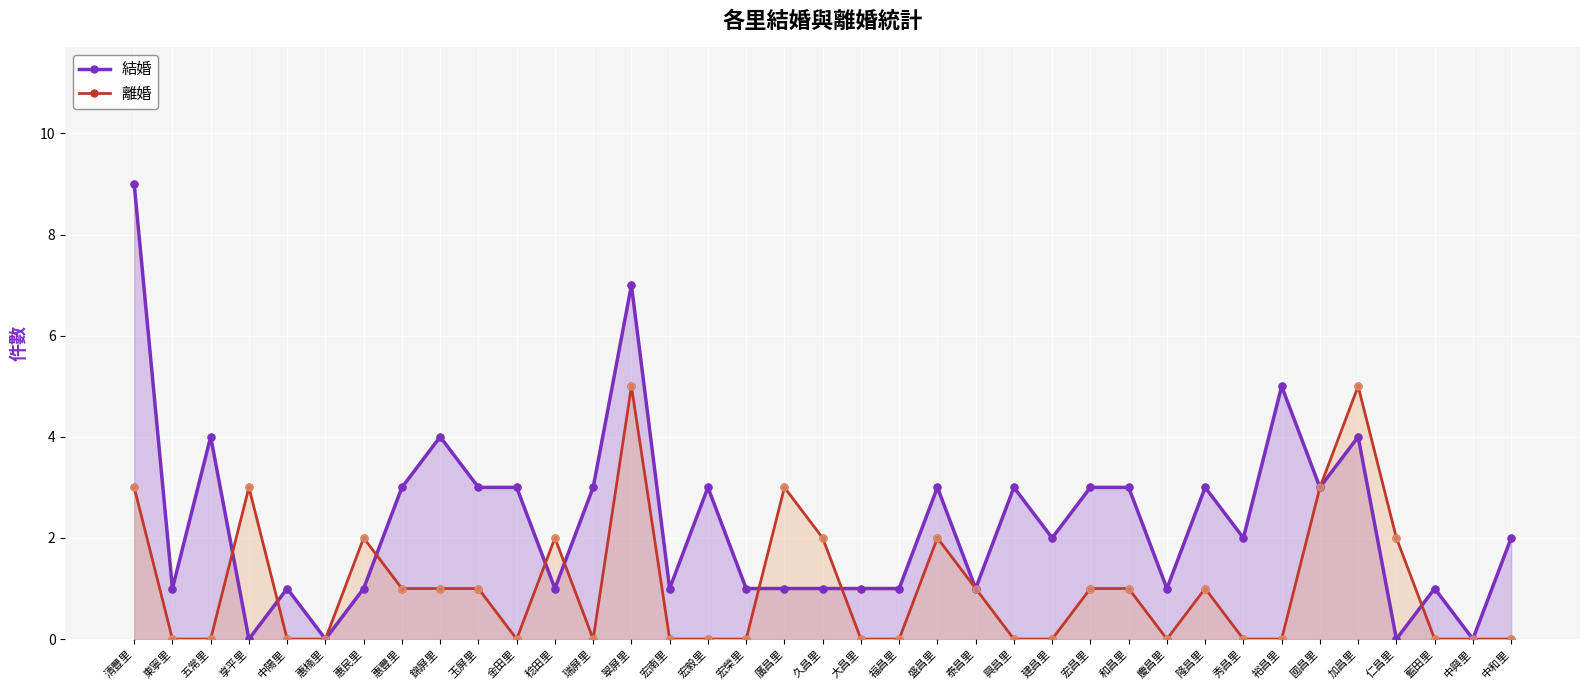

Which series has the largest total across all categories?

結婚